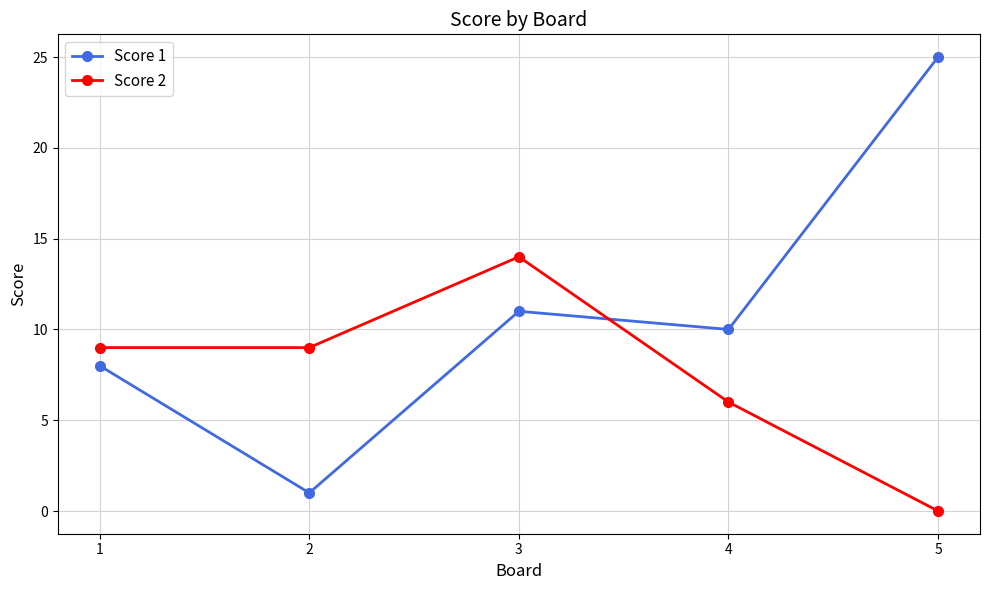

Which series has the largest total across all categories?

Score 1